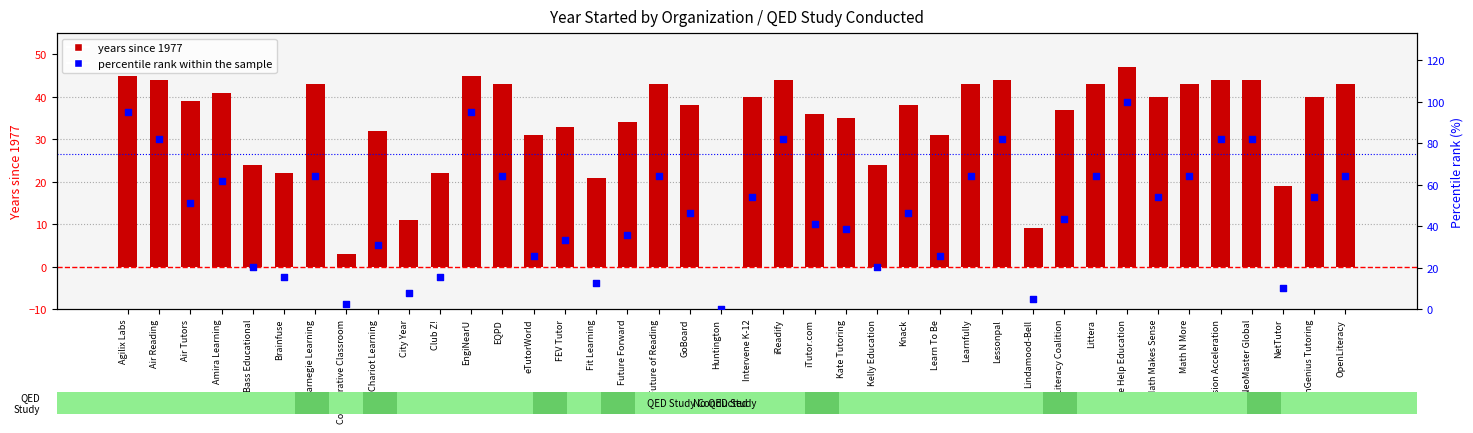

Which series contains the lowest Y value?

years since 1977